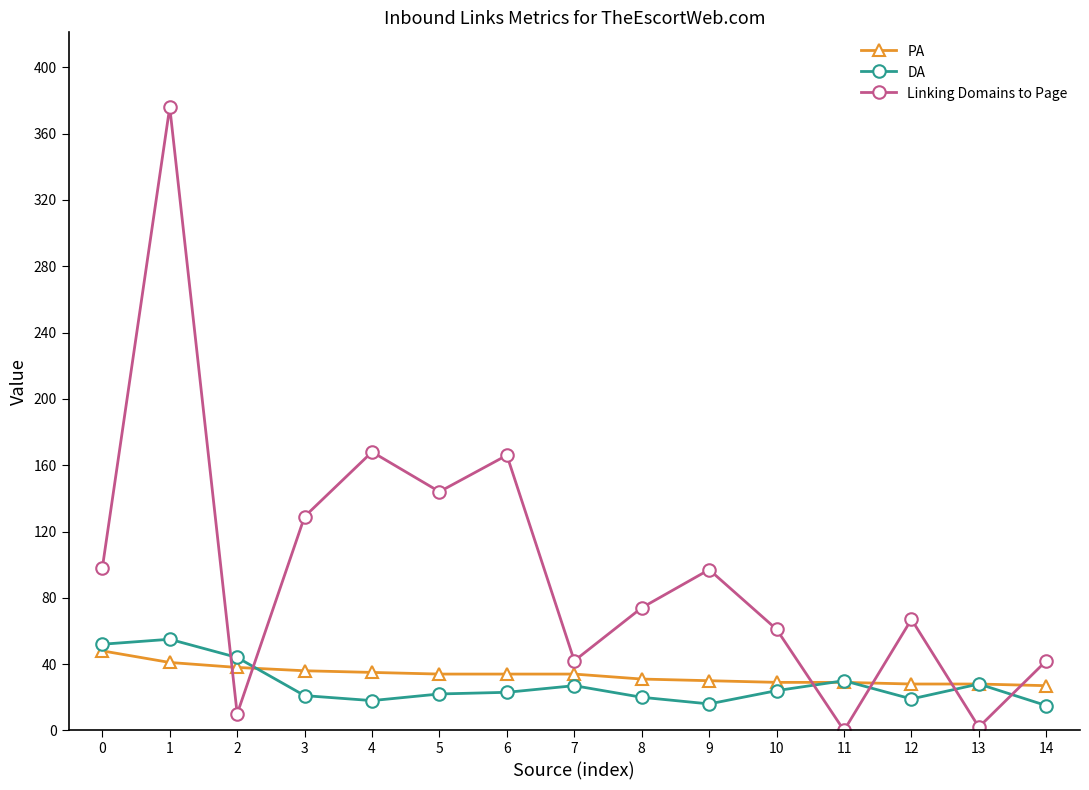

How many categories are shown in the chart?

15